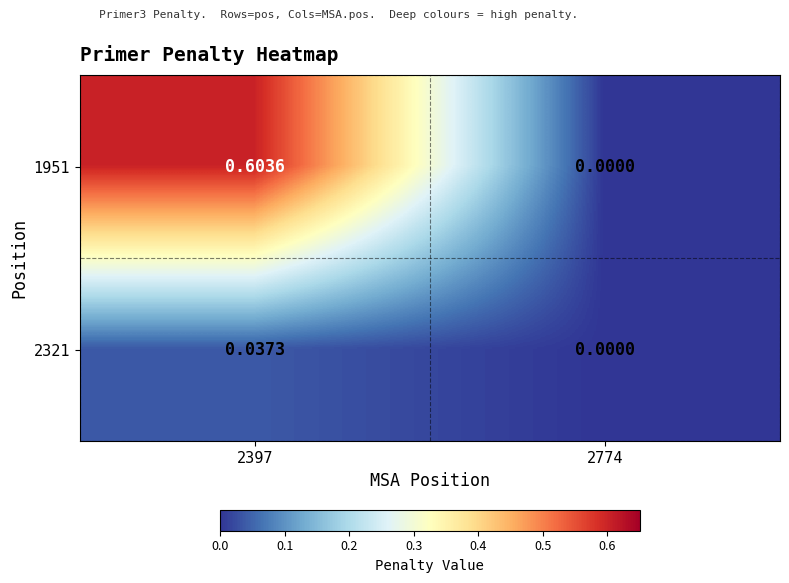

Is the value of 2321 at 2397 greater than the value of 1951 at 2774?

Yes